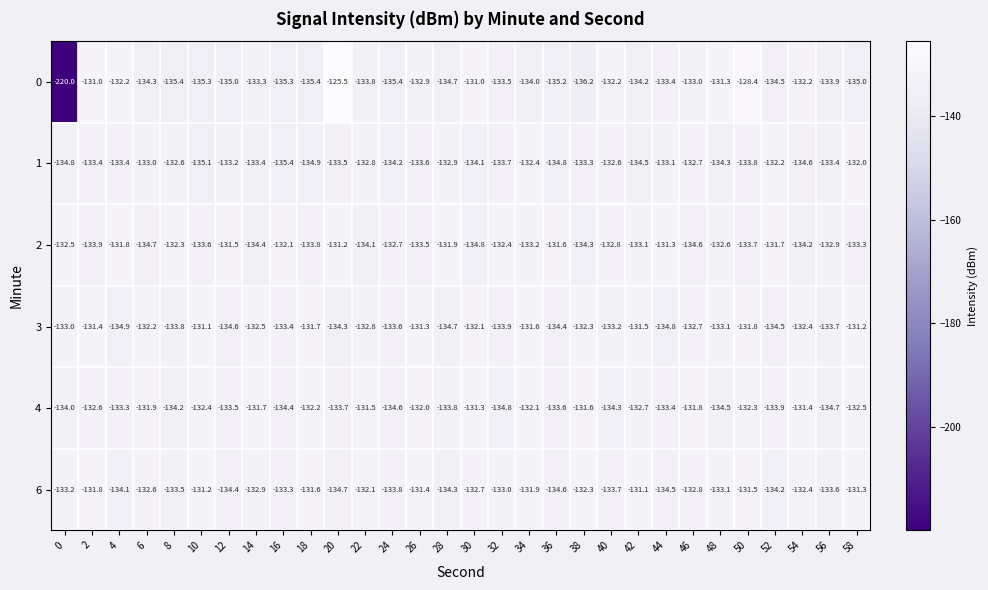

At which category does the chart reach its peak across all series?

20